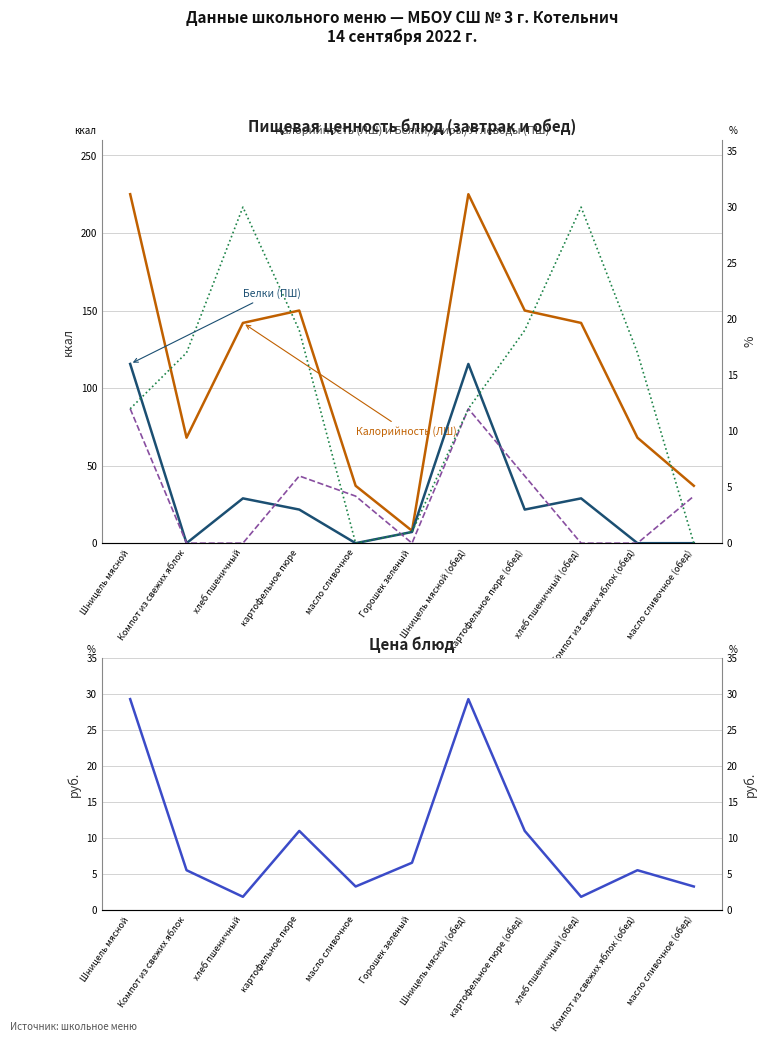

How many lines are shown in the chart?

5